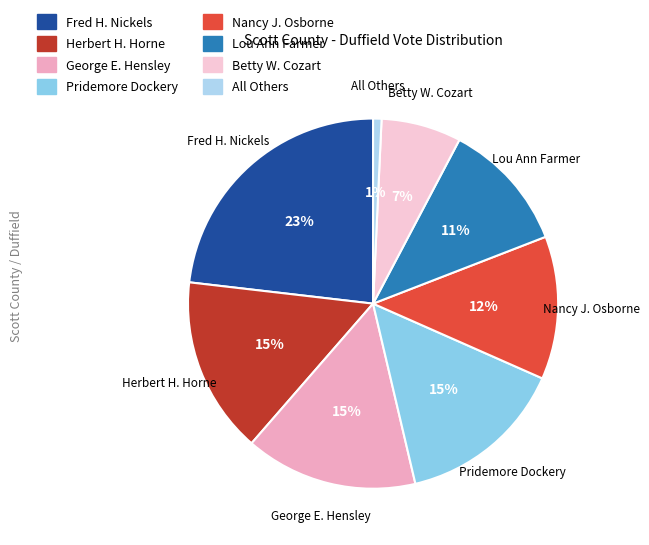

To the nearest percent, what is the difference between the Pridemore Dockery and Betty W. Cozart slice percentages?

8%